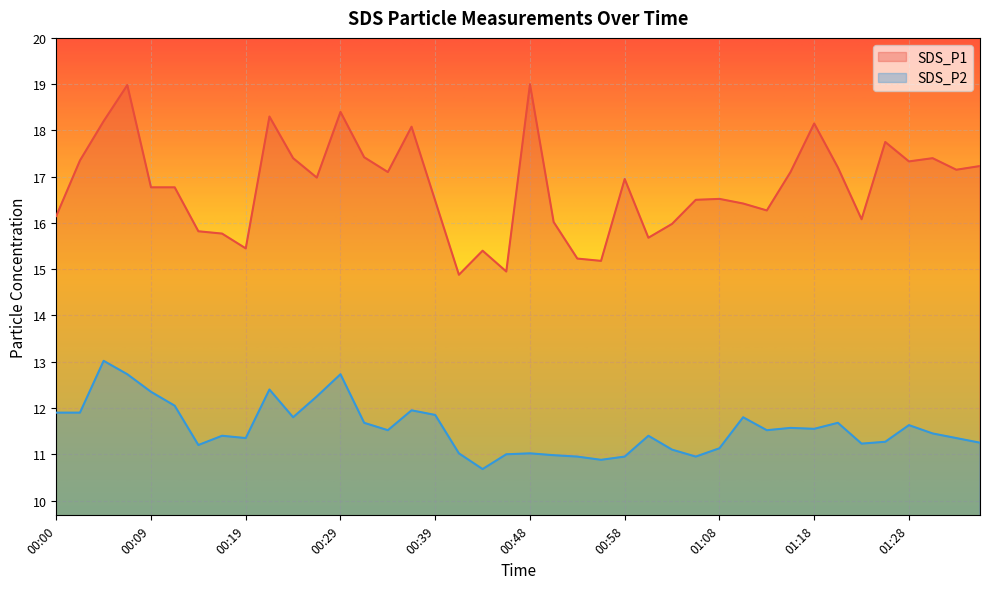

True or false: SDS_P1 and SDS_P2 cross at least once.

False